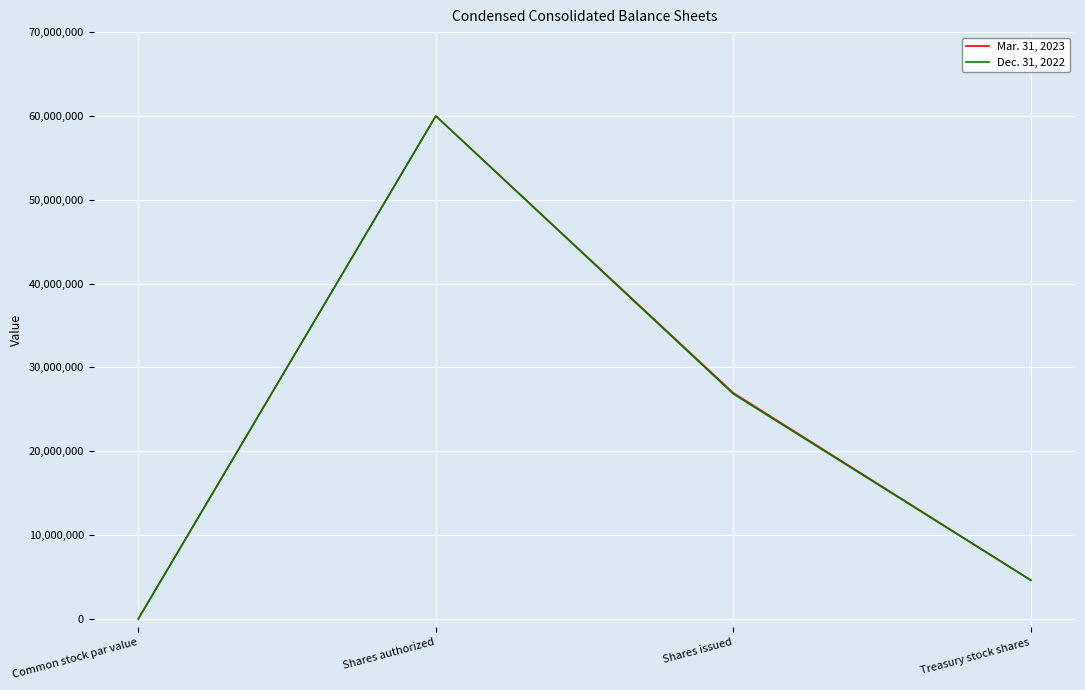

List the series in order of their overall mean, highest first.

Mar. 31, 2023, Dec. 31, 2022